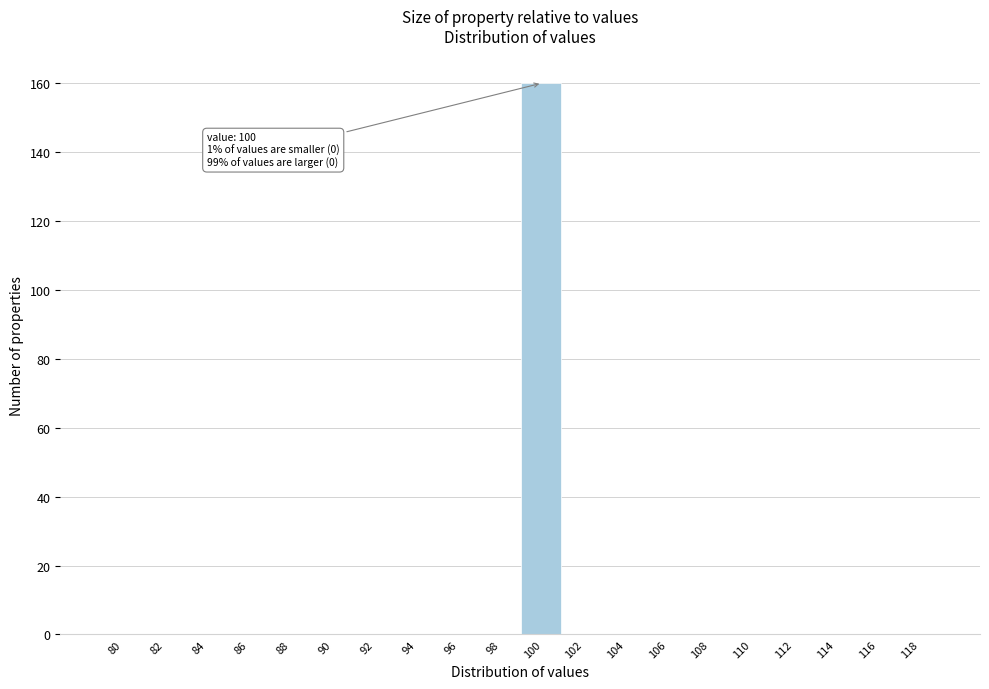

Reading left to right, transcribe all the data shown in this chart.

80=0	82=0	84=0	86=0	88=0	90=0	92=0	94=0	96=0	98=0	100=160	102=0	104=0	106=0	108=0	110=0	112=0	114=0	116=0	118=0